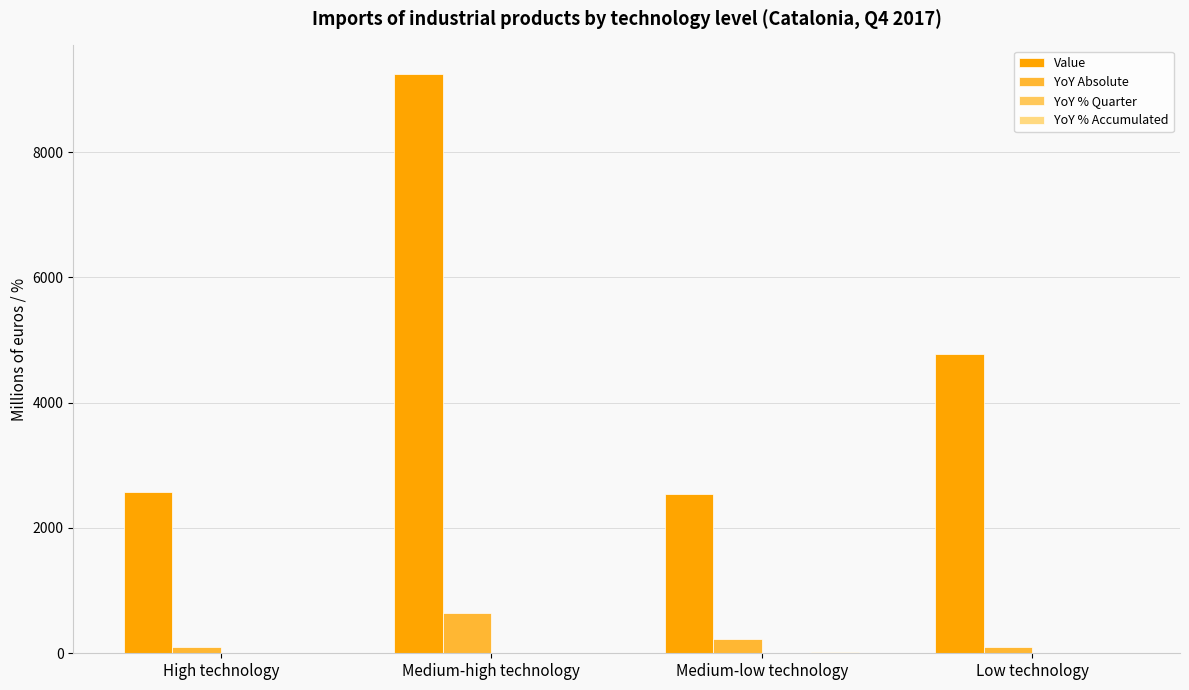

Does the chart contain stacked bars?

No